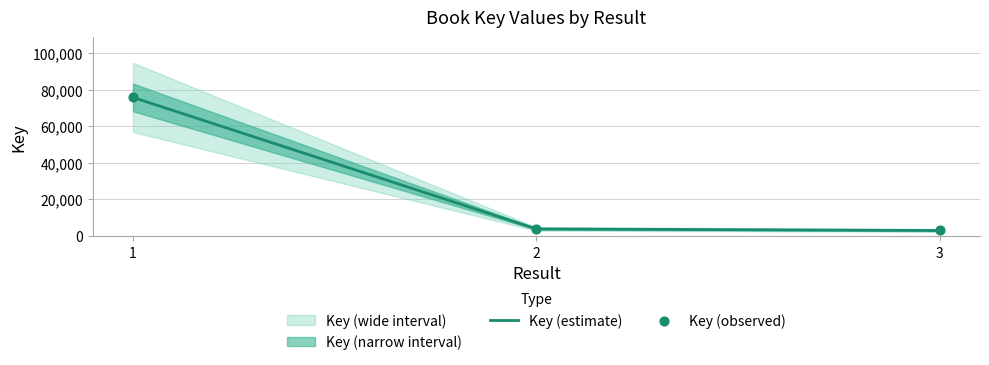

What is the change in value from 1 to 2?

-71979